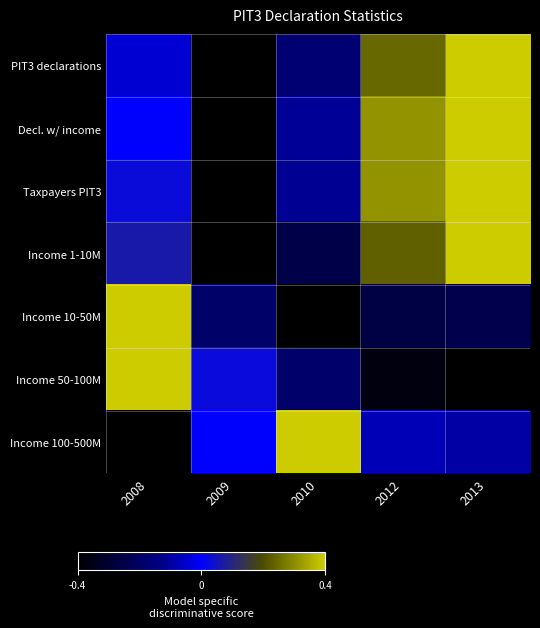

What is the difference between the highest and lowest values at 2009?

1.1